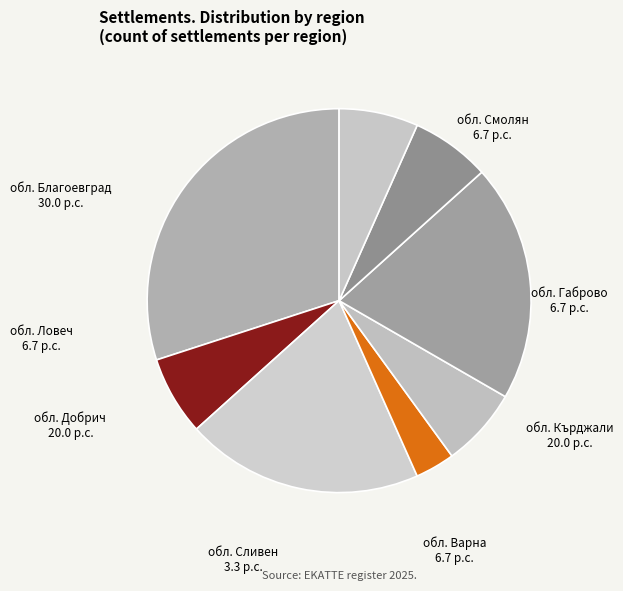

Combined, do обл. Сливен and обл. Ловеч account for over 50%?

No